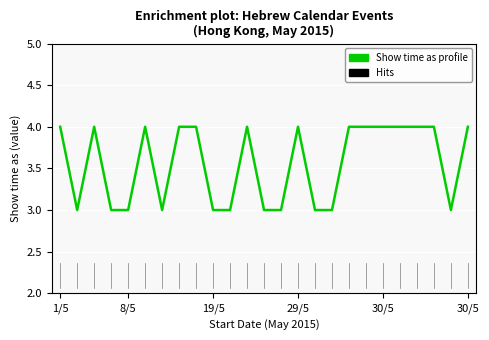

How many lines are shown in the chart?

1